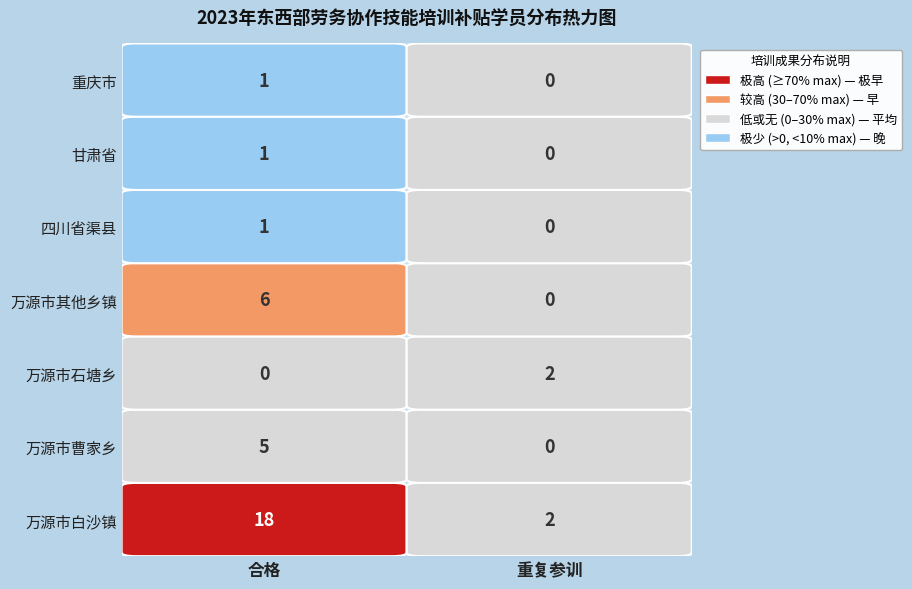

The value of 万源市石塘乡 at 合格 is 0. True or false?

True